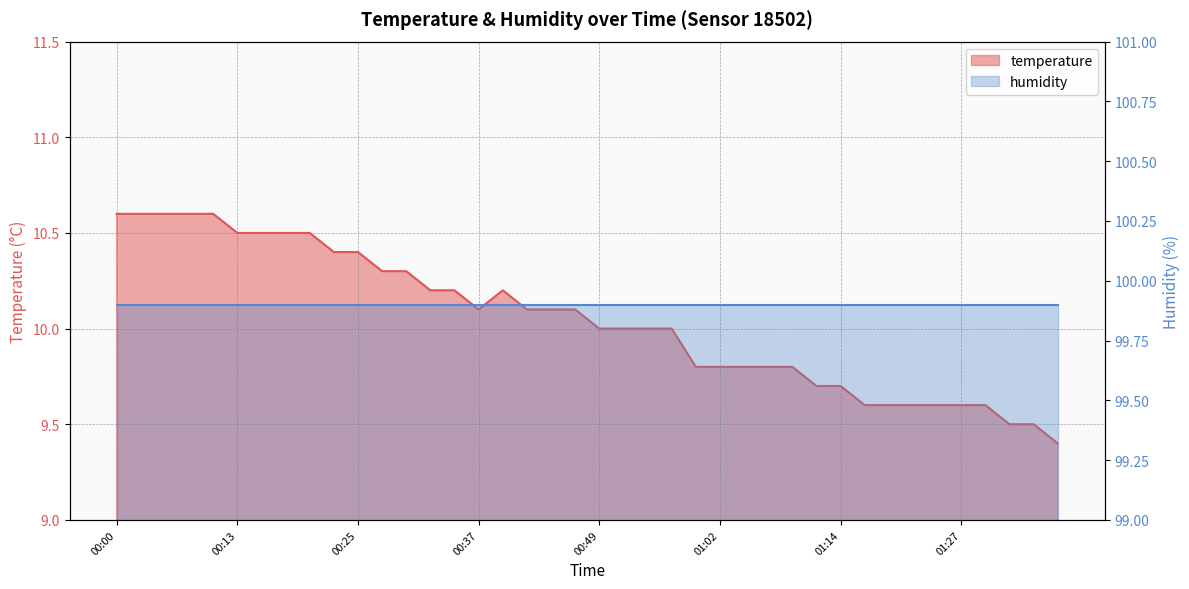

What is the change in value from 00:35 to 01:07?

-0.4